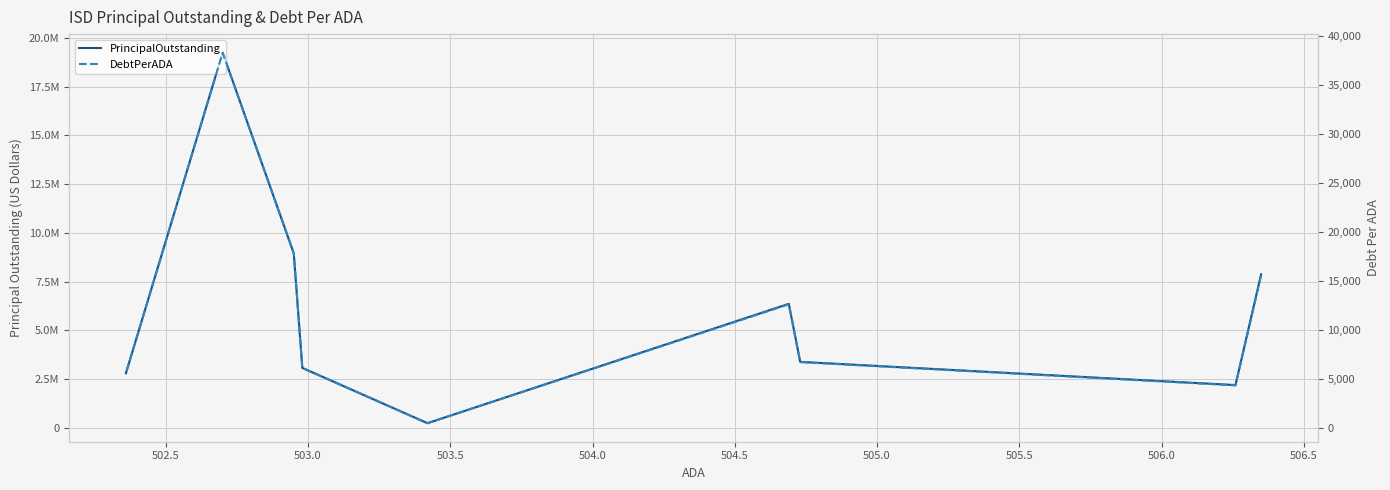

Is this an area chart (filled region under the line)?

No